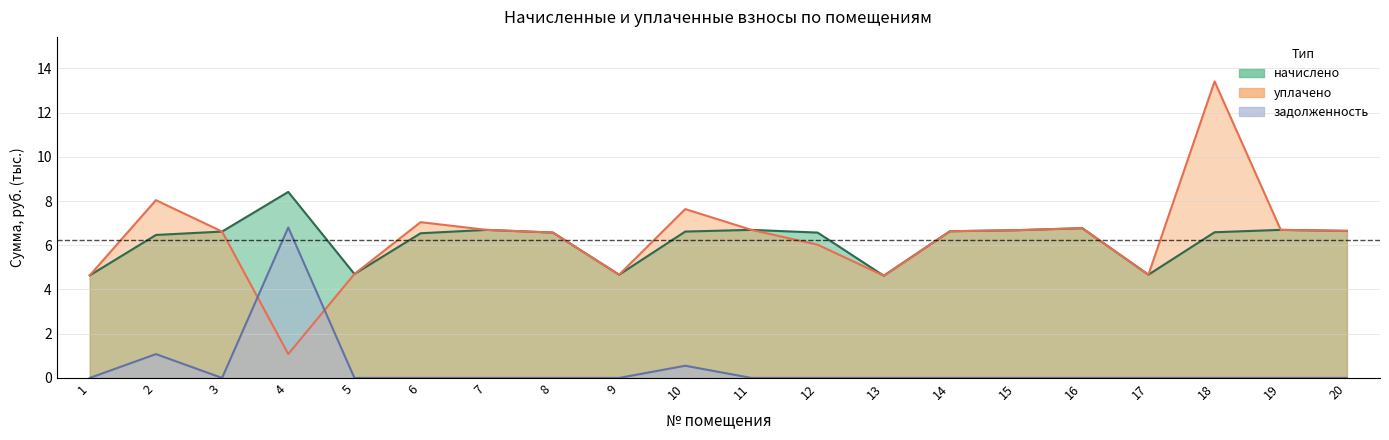

The уплачено series shows 8.0 at 2. True or false?

True